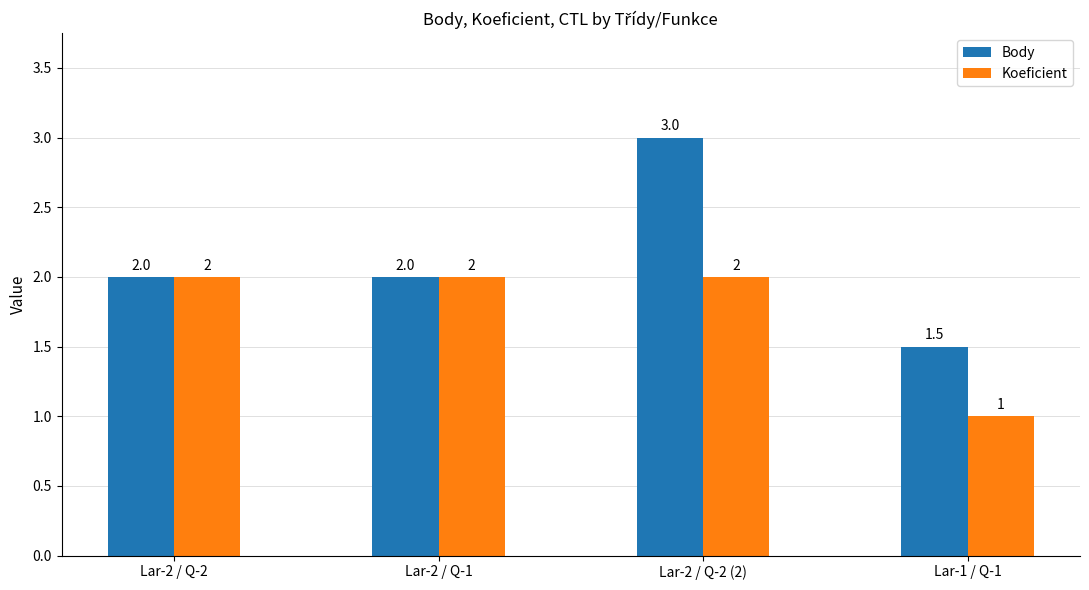

What is the difference between the maximum and minimum values in the Body series?

1.5